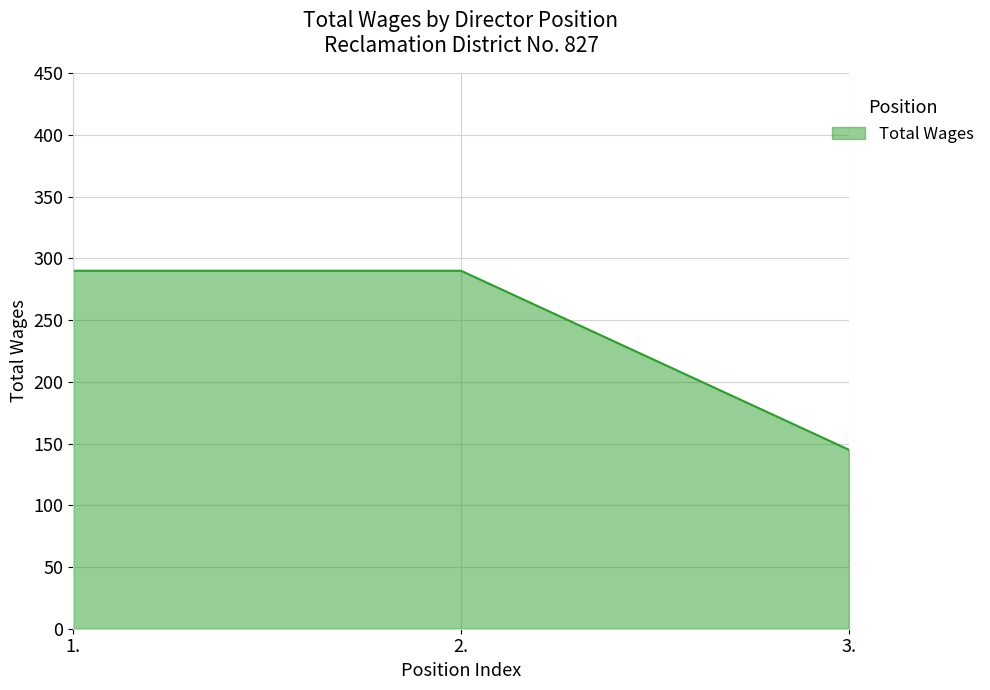

What is the difference between the values at 3. and 2.?

145